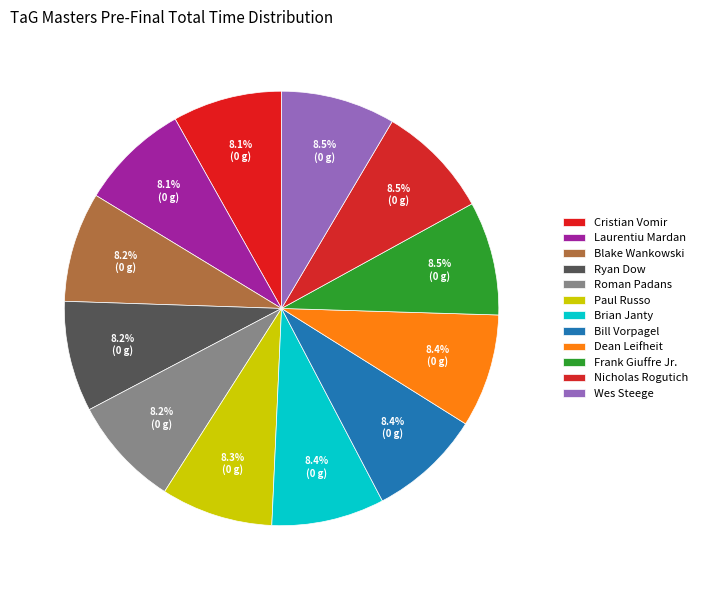

How many segments does this pie chart have?

12